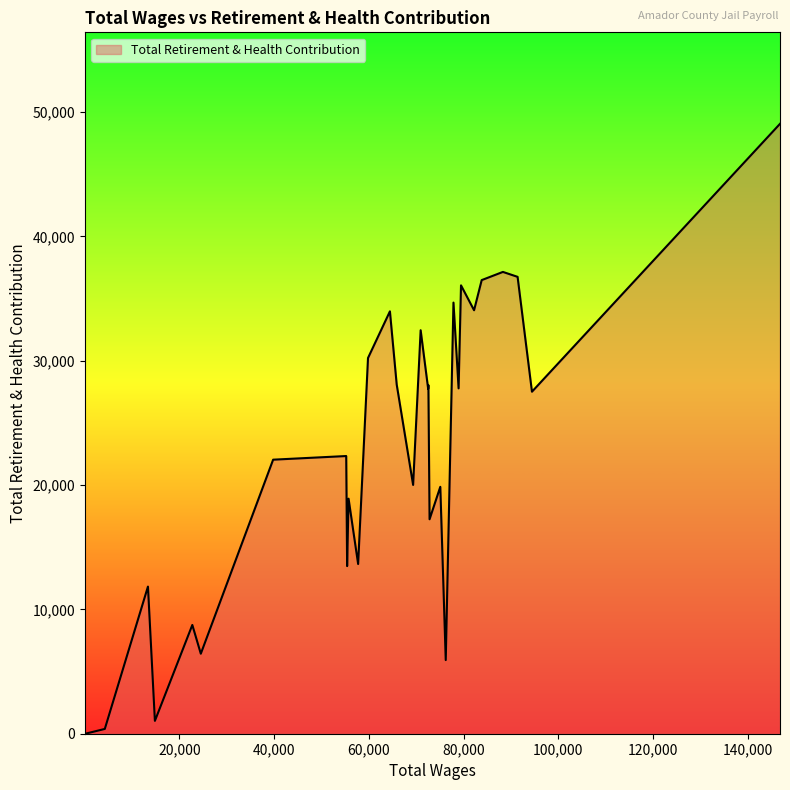

How many lines are shown in the chart?

1